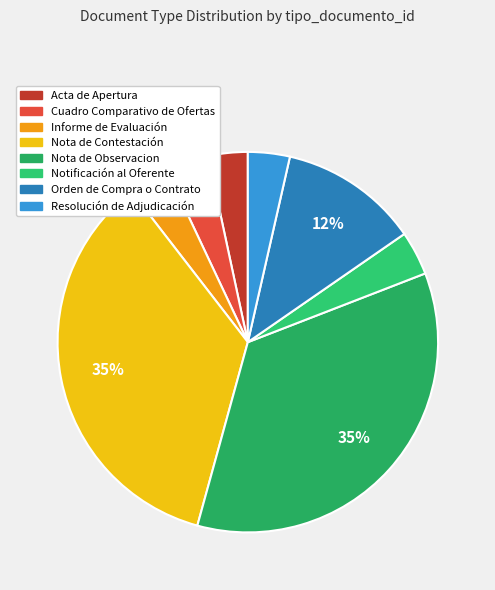

How many slices are in this pie chart?

8